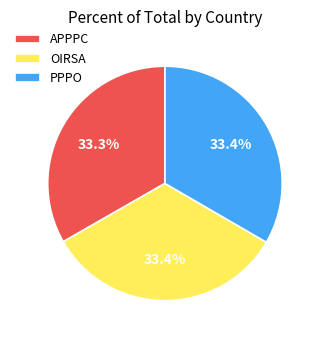

Is APPPC the majority of the pie?

No